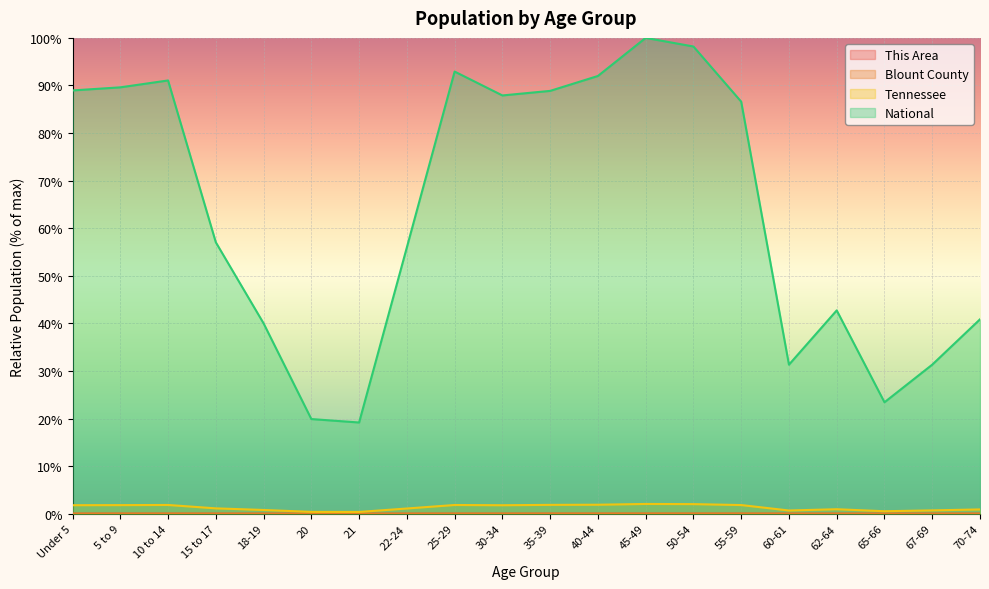

Reading right to left, extract all data points from this chart.

This Area: 0.0	0.0	0.0	0.0	0.0	0.0	0.0	0.0	0.0	0.0	0.0	0.0	0.0	0.0	0.0	0.0	0.0	0.0	0.0	0.0
Blount County: 0.0	0.0	0.0	0.0	0.0	0.0	0.0	0.0	0.0	0.0	0.0	0.0	0.0	0.0	0.0	0.0	0.0	0.0	0.0	0.0
Tennessee: 0.9	0.7	0.5	0.9	0.7	1.8	2.0	2.1	1.9	1.9	1.8	1.8	1.1	0.4	0.4	0.8	1.1	1.8	1.8	1.8
National: 40.9	31.3	23.4	42.7	31.3	86.6	98.2	100.0	92.0	88.9	87.9	92.9	56.0	19.2	19.9	40.0	57.0	91.1	89.6	89.0